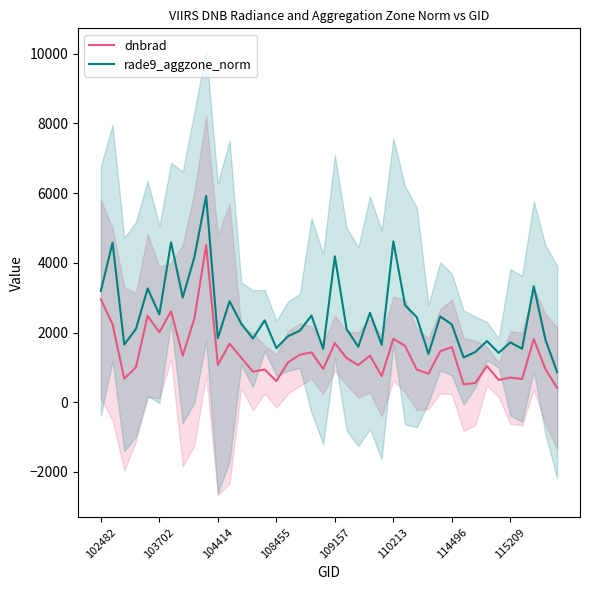

What is the maximum value for rade9_aggzone_norm?

5918.5